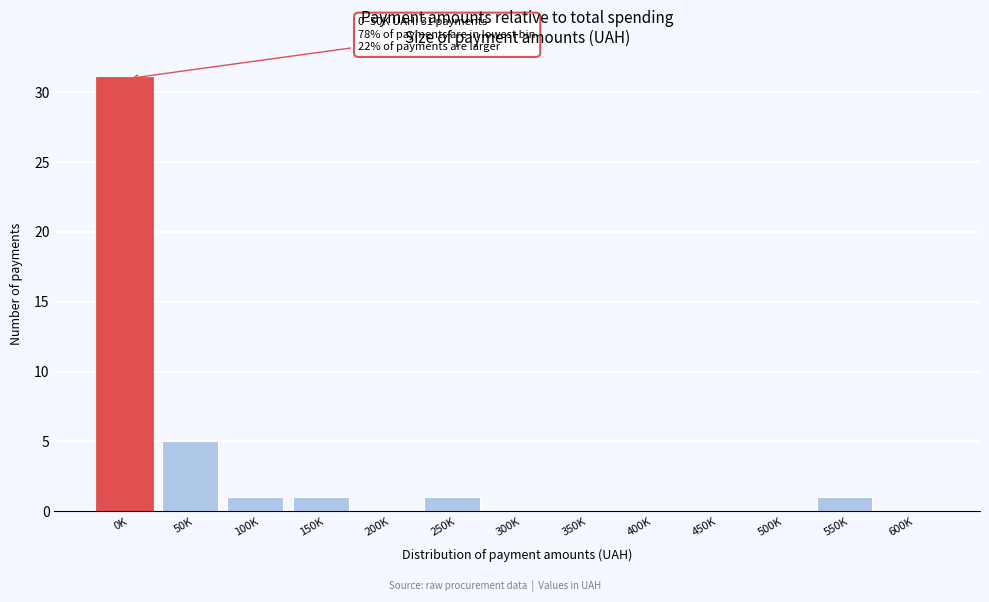

Reading left to right, transcribe all the data shown in this chart.

0K=31	50K=5	100K=1	150K=1	200K=0	250K=1	300K=0	350K=0	400K=0	450K=0	500K=0	550K=1	600K=0